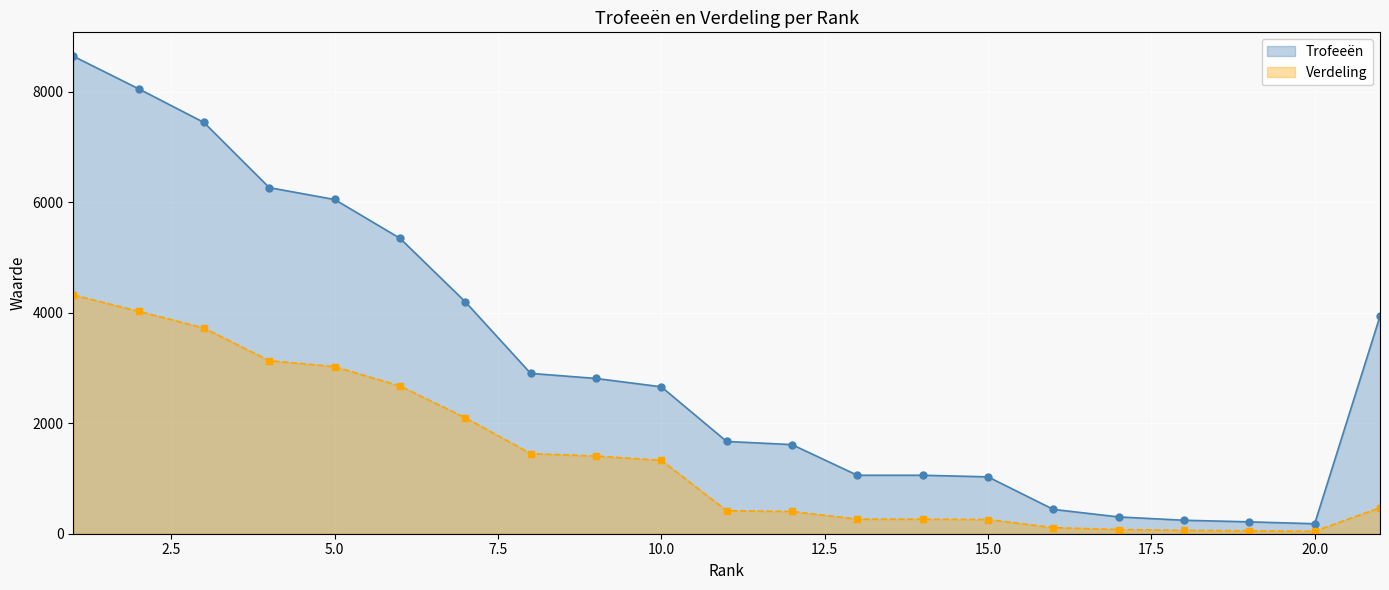

What is the difference between the maximum and minimum values in the Verdeling series?

4279